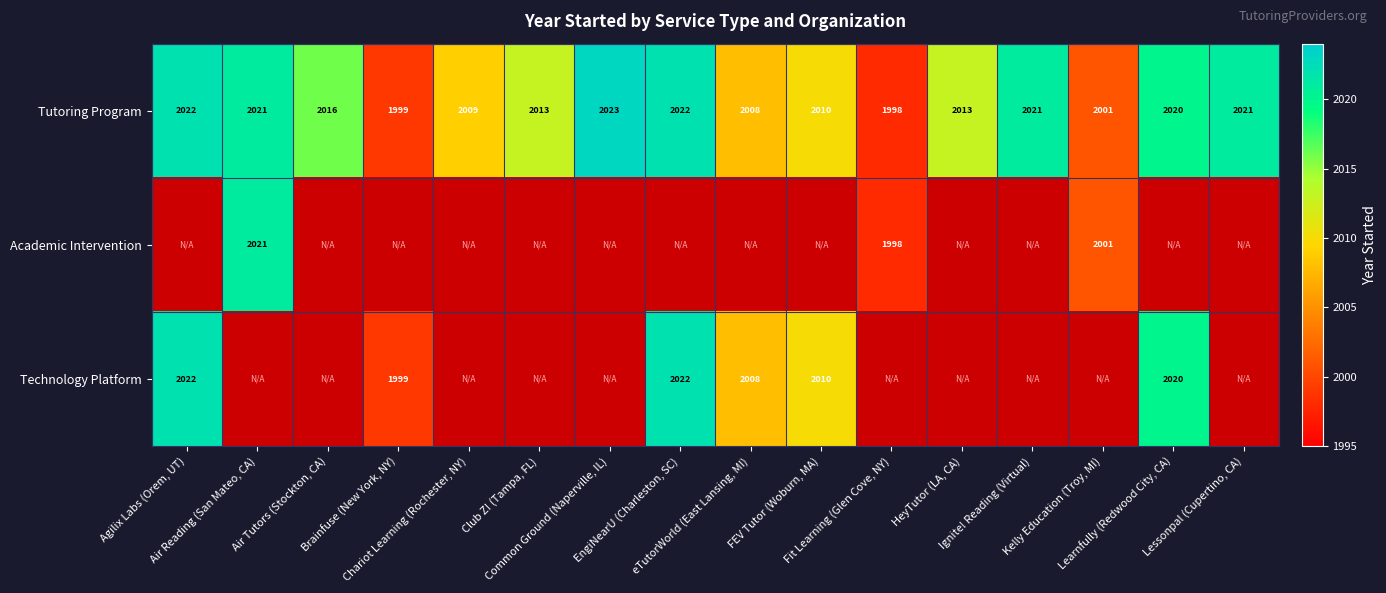

What is the sum of all Tutoring Program values?

32217